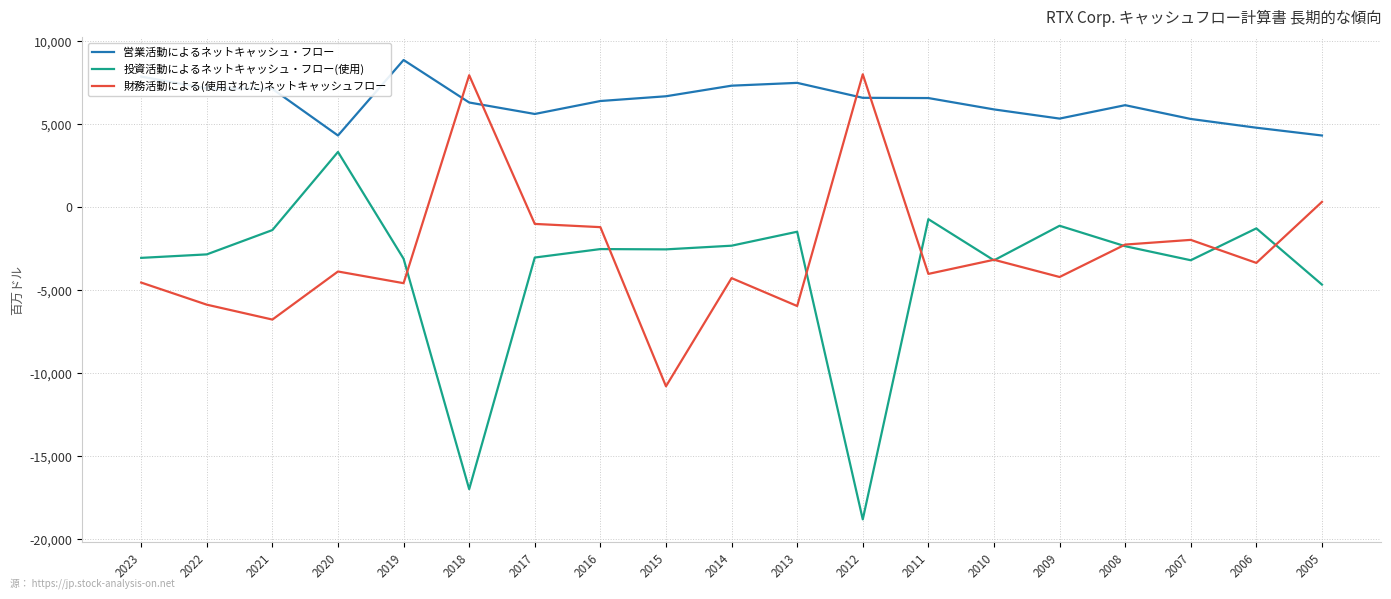

Which series has the widest spread of values?

投資活動によるネットキャッシュ・フロー(使用)